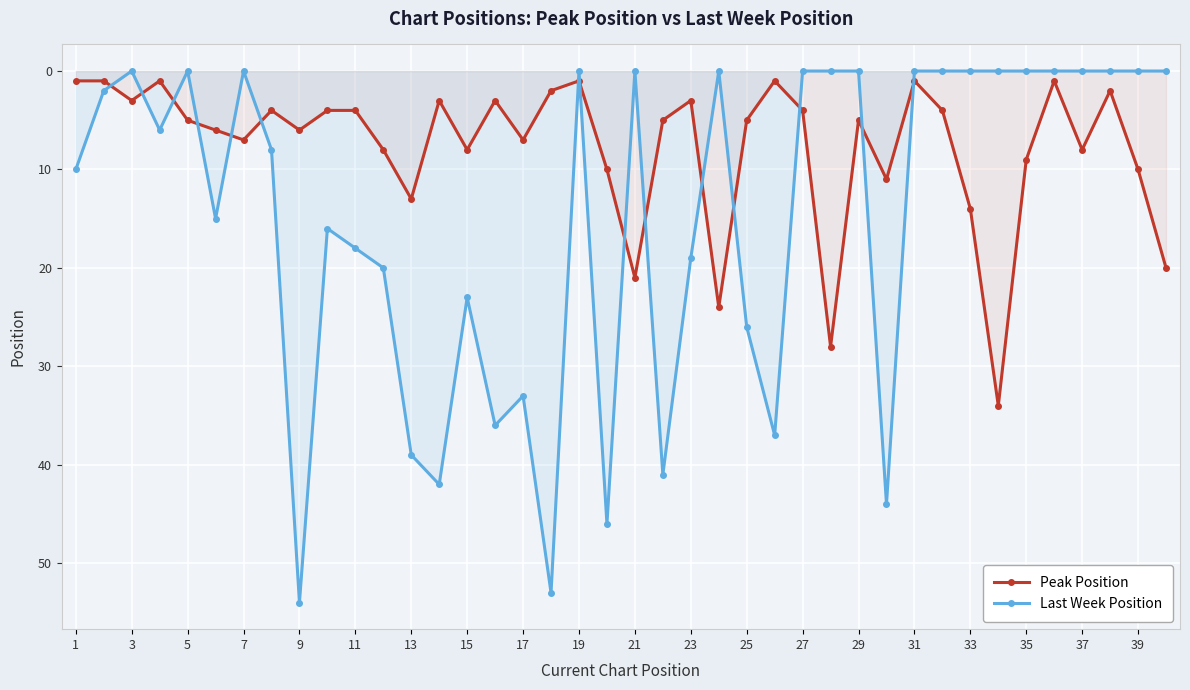

What is the difference between the highest and lowest values at 7?

7